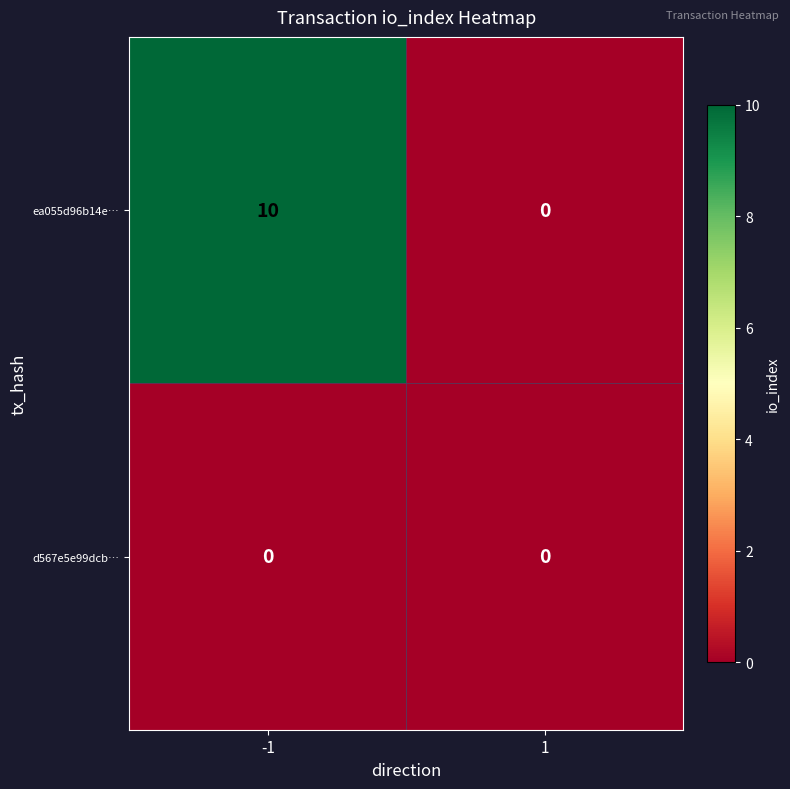

The ea055d96b14e… series shows 0 at 1. True or false?

True